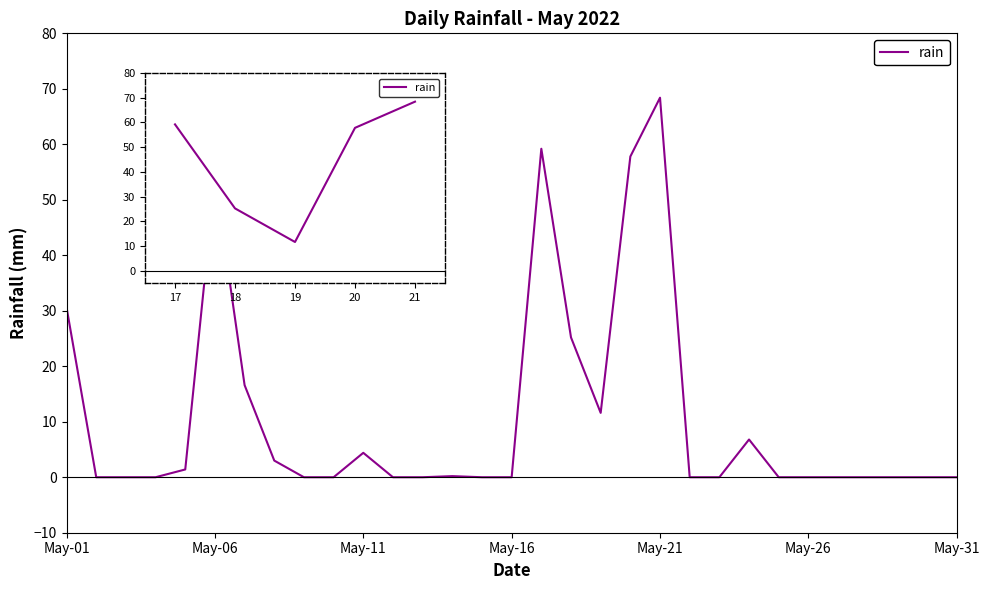

Which has a higher value, May-11 or May-01?

May-01